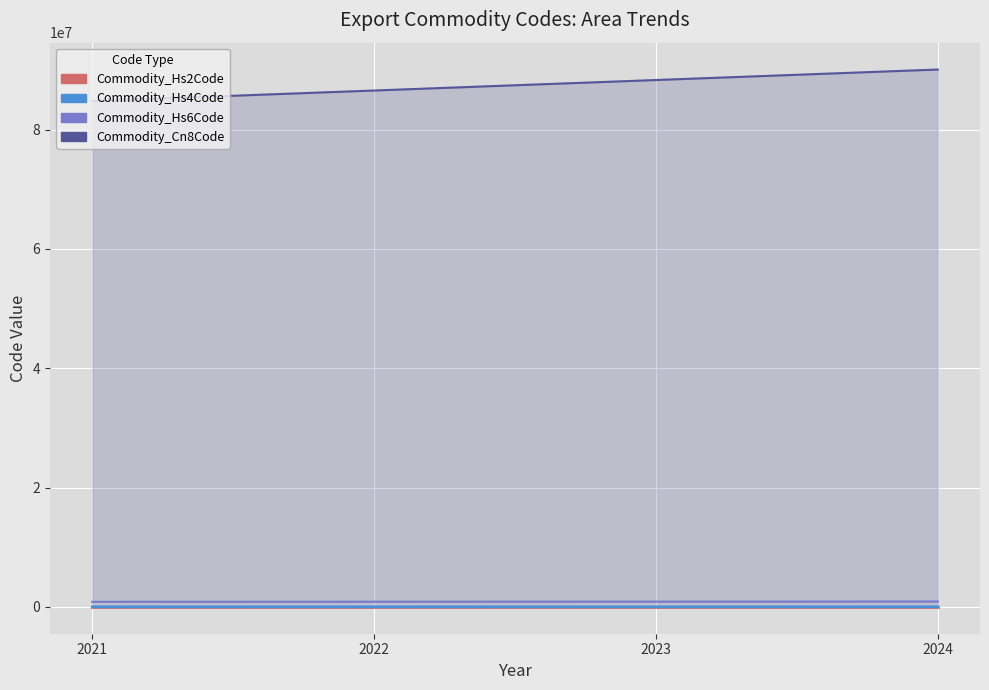

How many data points in Commodity_Hs4Code_line are above 8829?

1